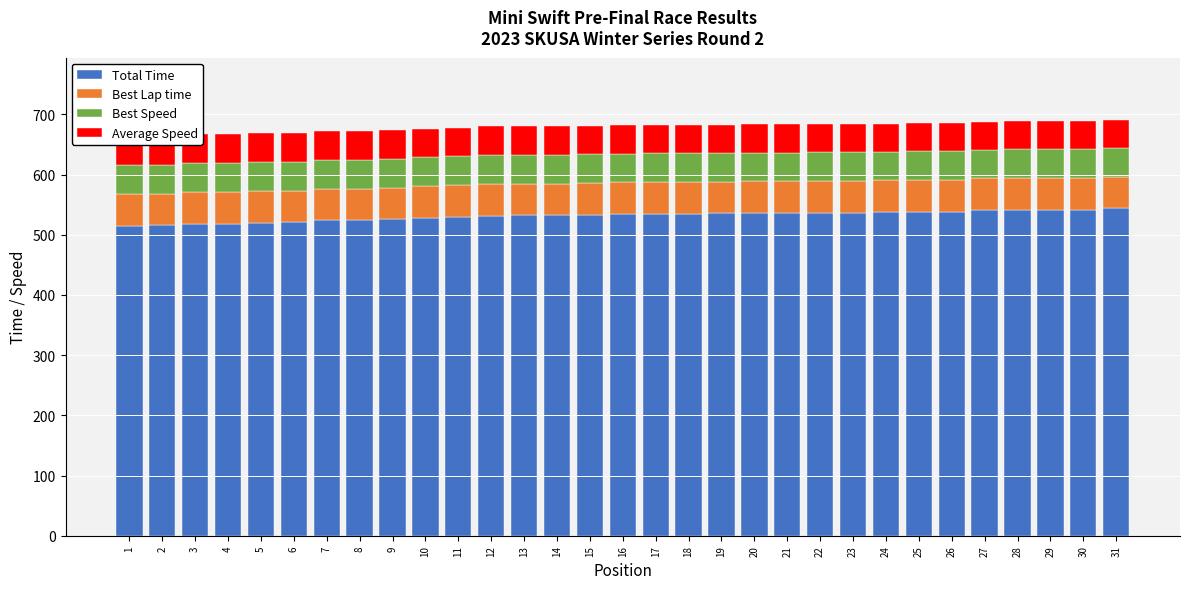

How many data points in Best Speed are above 47?

30